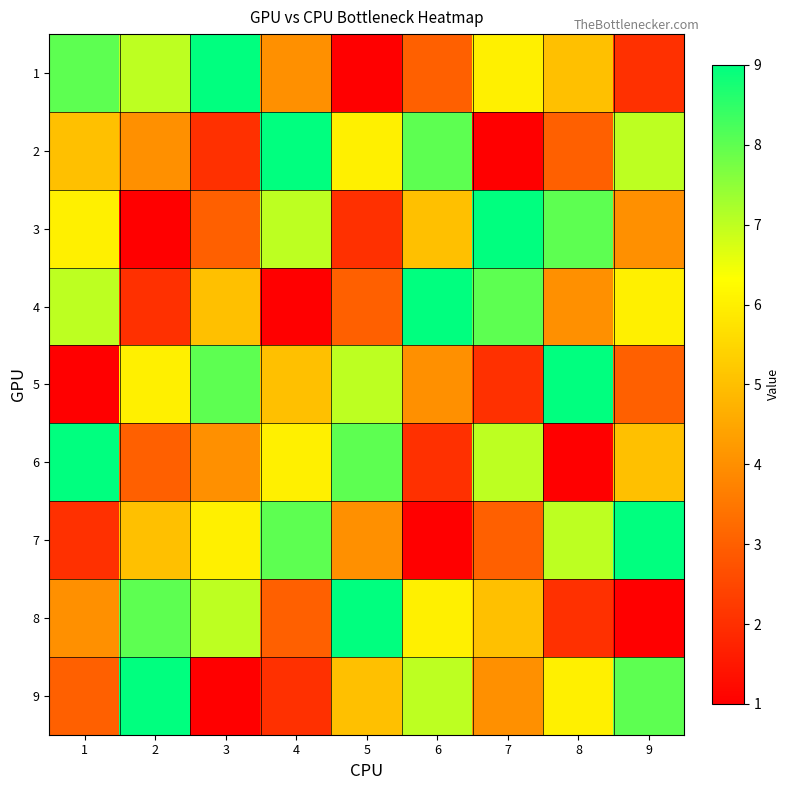

Which series changed the most between 1 and 7?

2